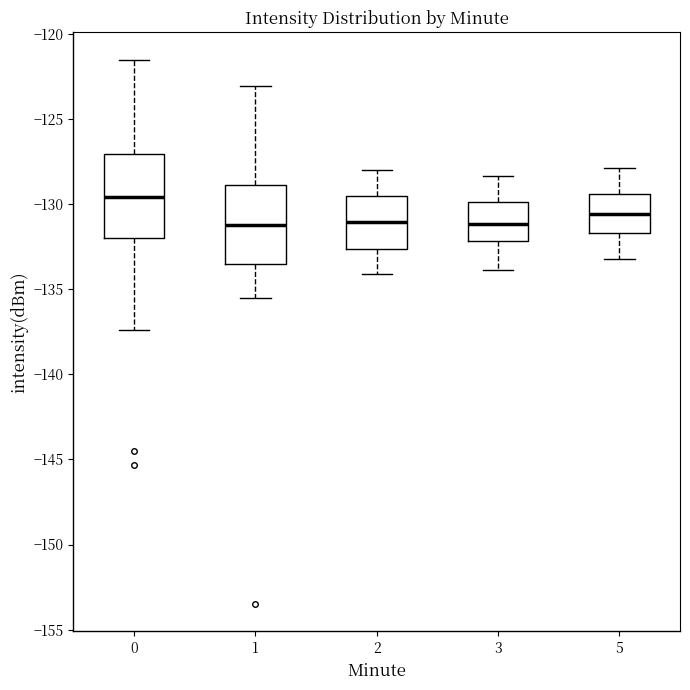

Reading left to right, read every box against the y-axis: the position of its median line, the range the box covers, and the ends of its whiskers. The values are not printed on the chart, so give them approximately, as read against the axis.

0: median -129.5, box -132.0 to -127.0, whiskers -137.5 to -121.5
1: median -131.0, box -133.5 to -129.0, whiskers -135.5 to -123.0
2: median -131.0, box -132.5 to -129.5, whiskers -134.0 to -128.0
3: median -131.0, box -132.0 to -130.0, whiskers -134.0 to -128.5
5: median -130.5, box -131.5 to -129.5, whiskers -133.5 to -128.0